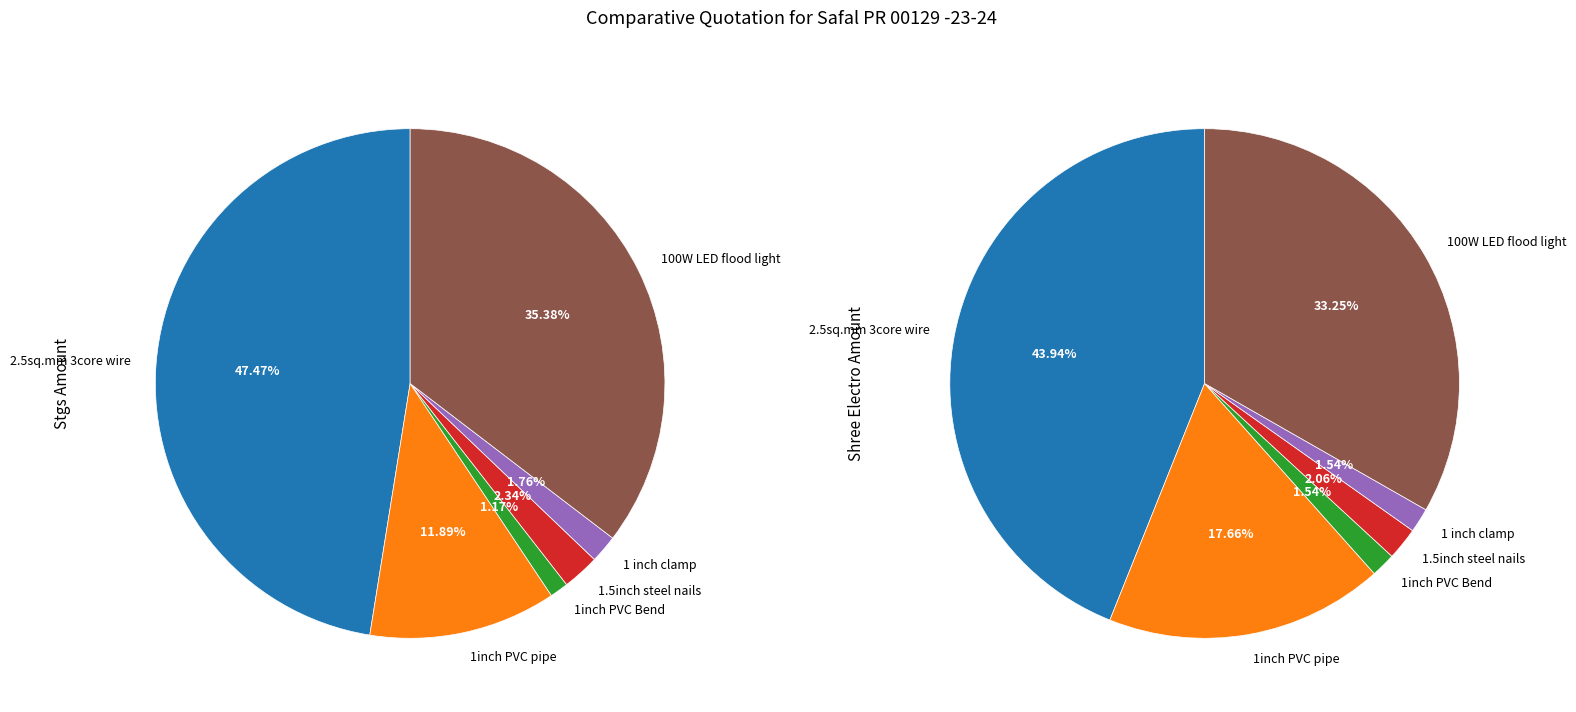

What is the smallest slice in the pie chart?

1inch PVC Bend